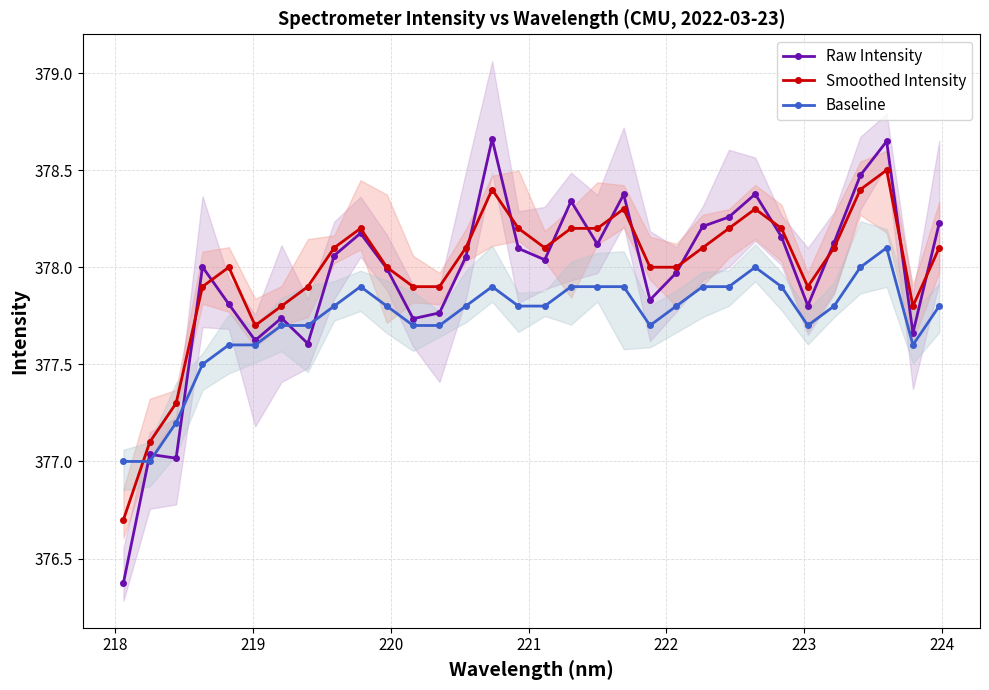

True or false: Smoothed Intensity has more than 1 points higher than both neighbors.

True